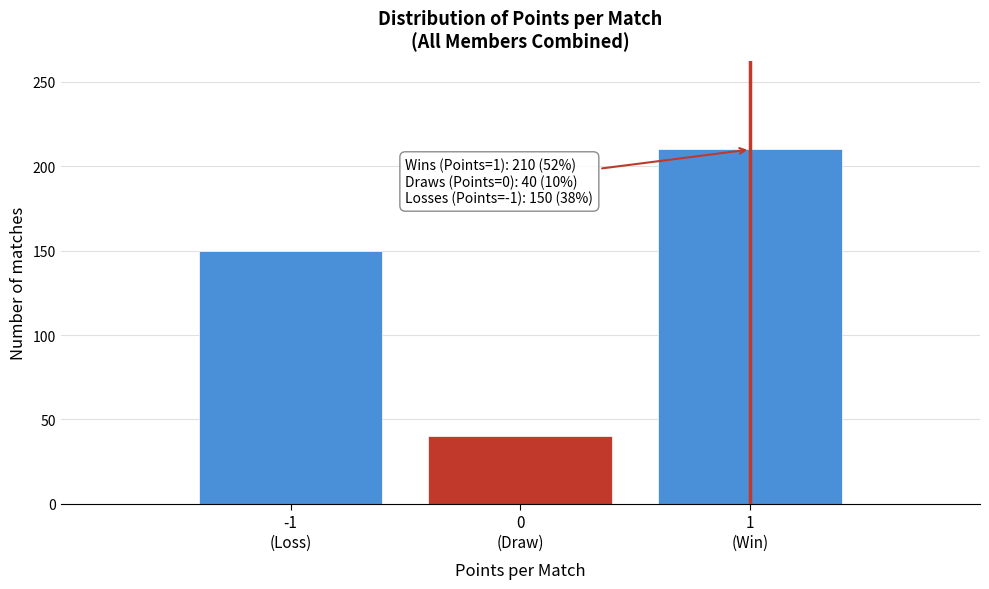

Reading left to right, what are all the values shown in this chart?

150	40	210